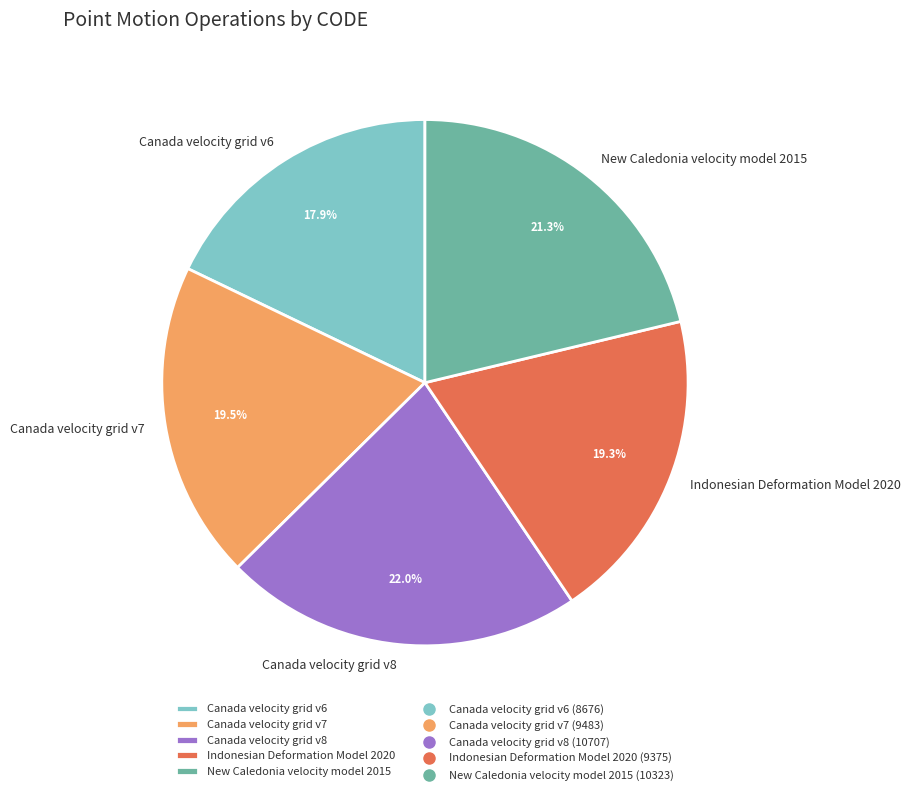

Which category has the biggest portion of the pie?

Canada velocity grid v8